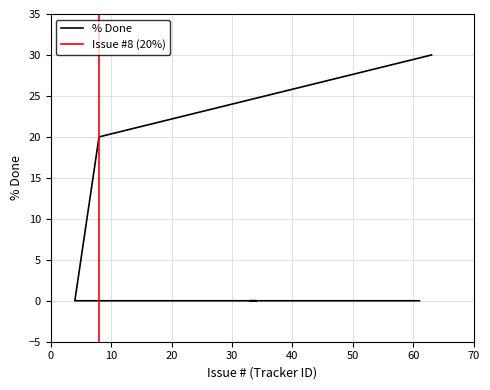

Reading right to left, extract all data points from this chart.

30	20	0	0	0	0	0	0